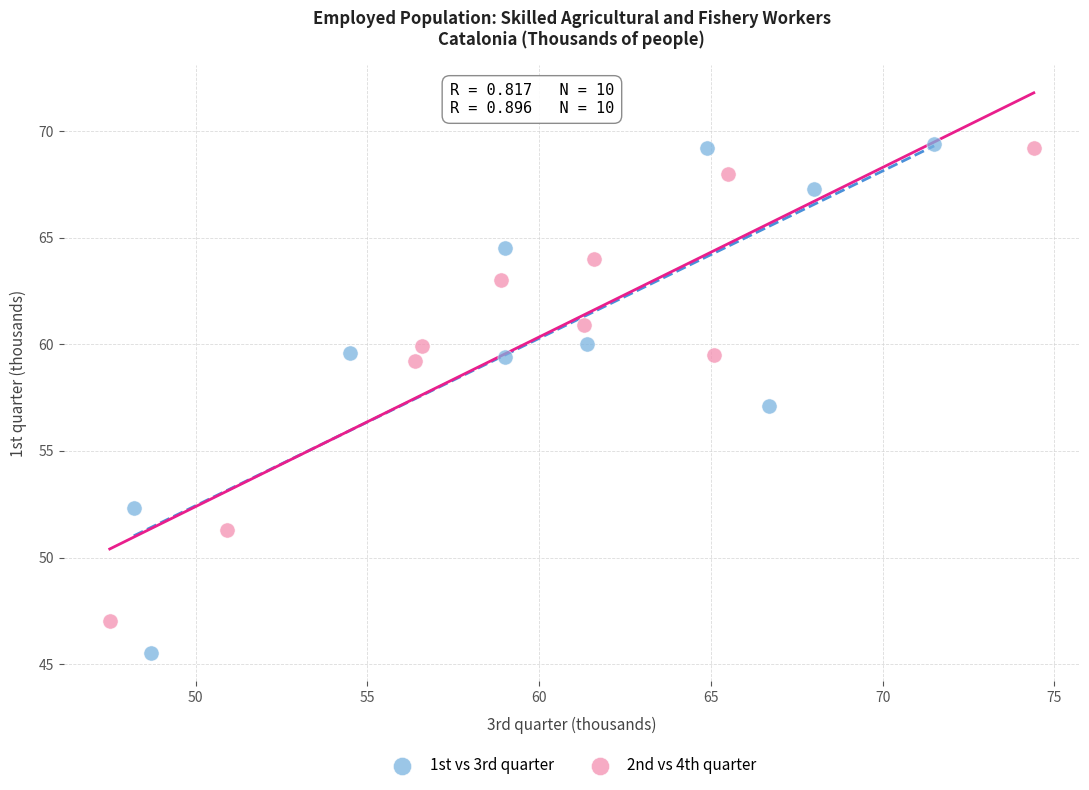

Which series has the widest spread of Y values?

1st vs 3rd quarter